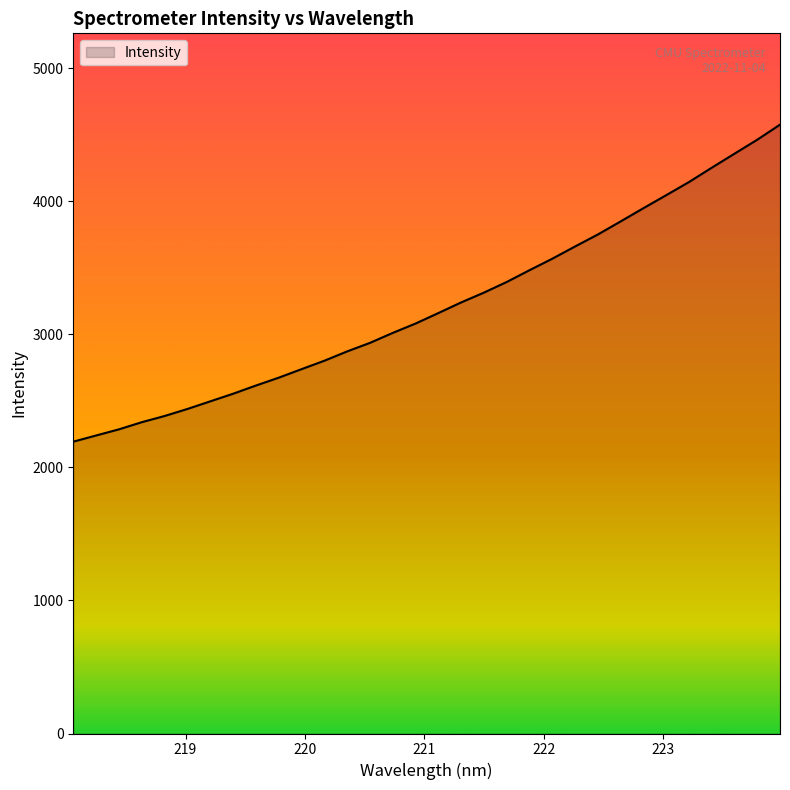

Count the number of categories in the chart.

32